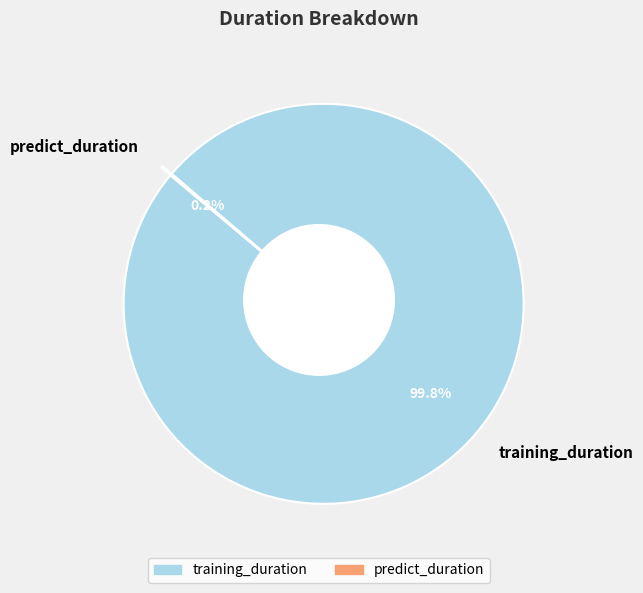

Rank the categories by value from highest to lowest.

training_duration, predict_duration